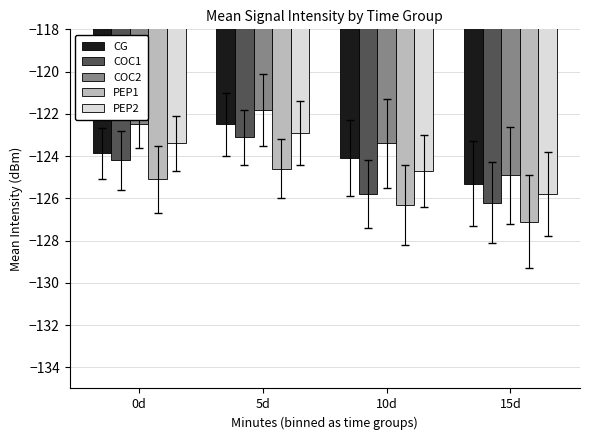

Reading left to right, extract all data points from this chart.

CG: 0d=-123.9	5d=-122.5	10d=-124.1	15d=-125.3
COC1: 0d=-124.2	5d=-123.1	10d=-125.8	15d=-126.2
COC2: 0d=-122.5	5d=-121.8	10d=-123.4	15d=-124.9
PEP1: 0d=-125.1	5d=-124.6	10d=-126.3	15d=-127.1
PEP2: 0d=-123.4	5d=-122.9	10d=-124.7	15d=-125.8